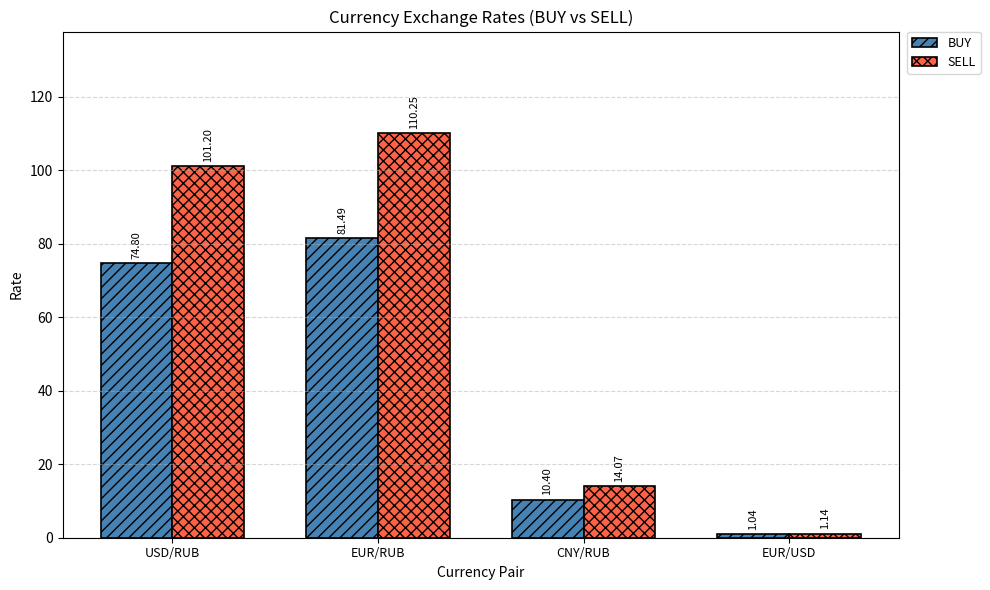

At which label does SELL reach its peak?

EUR/RUB